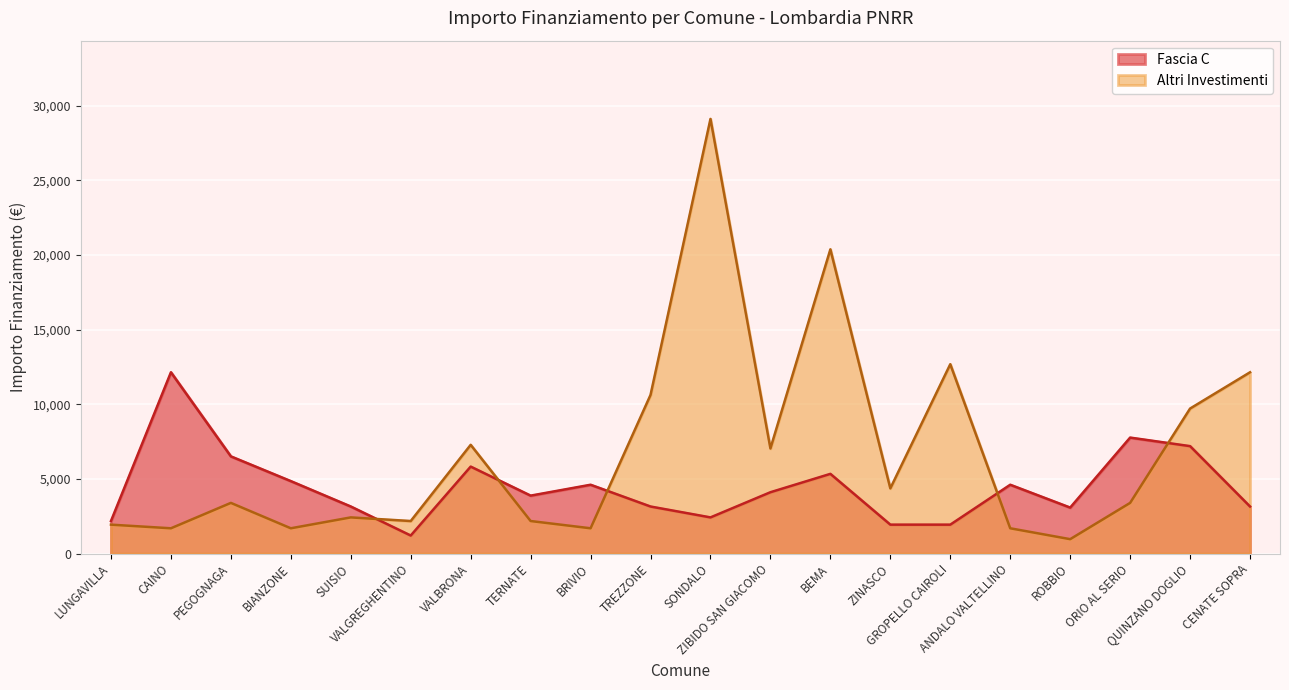

What is the label of the 19th point from the right?

CAINO